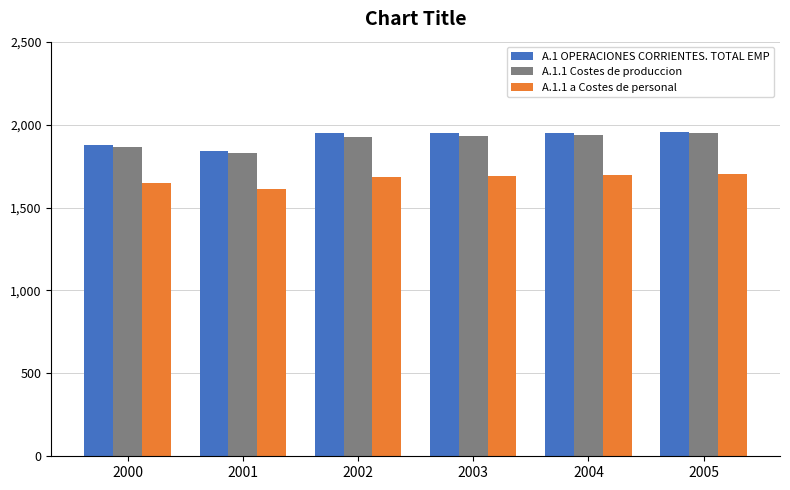

At how many categories does at least one series exceed 1770?

6